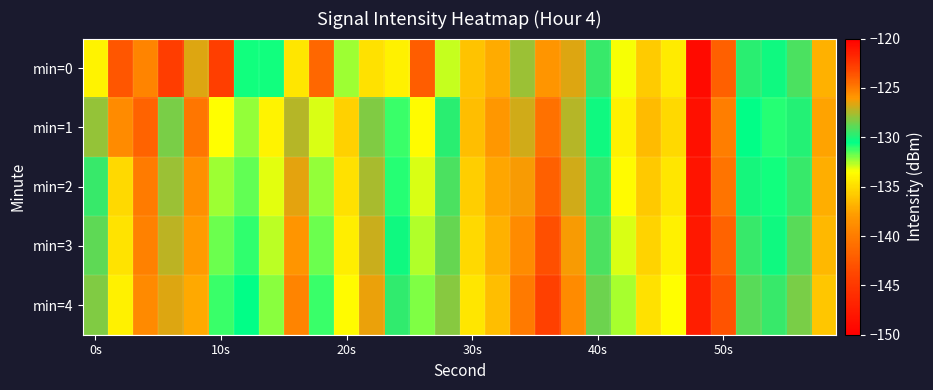

What is the maximum value shown in the chart?

-122.7